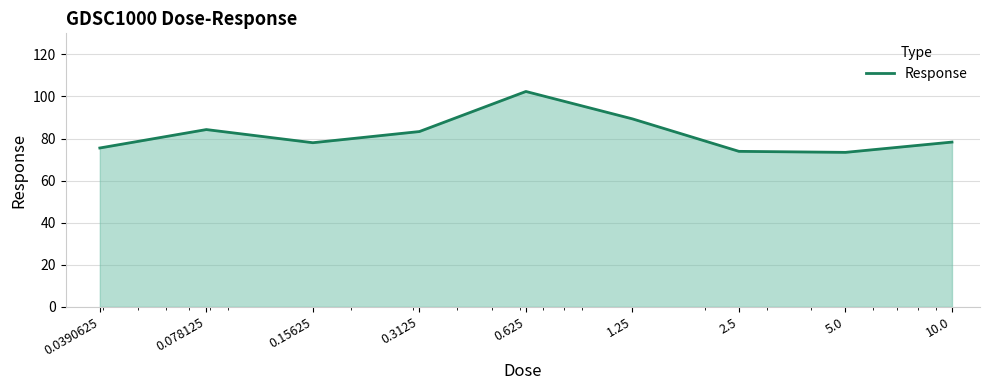

What is the greatest value displayed?

102.4